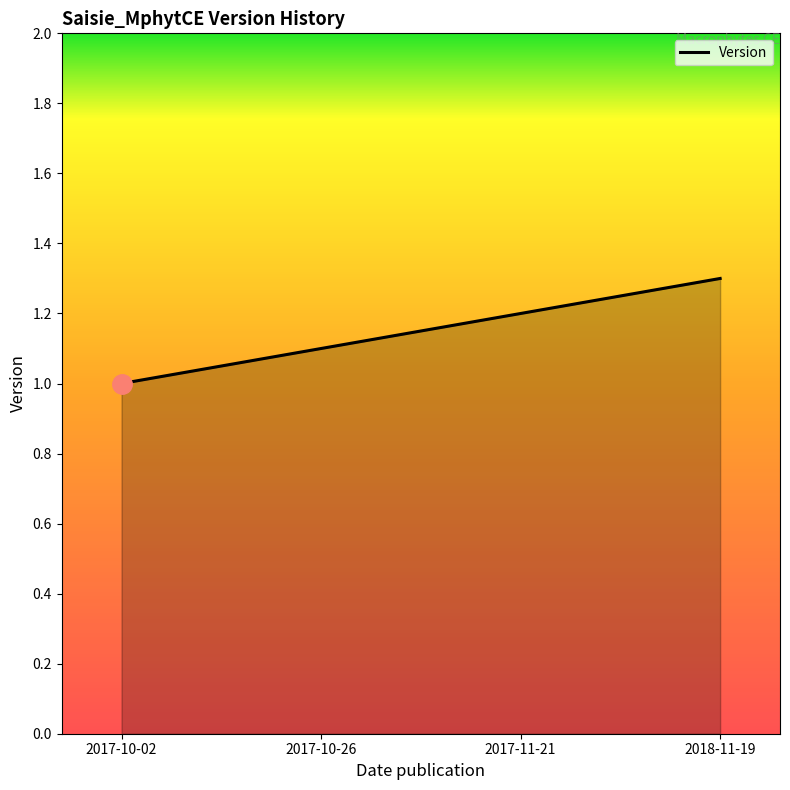

What is the difference between the maximum and second lowest values?

0.2